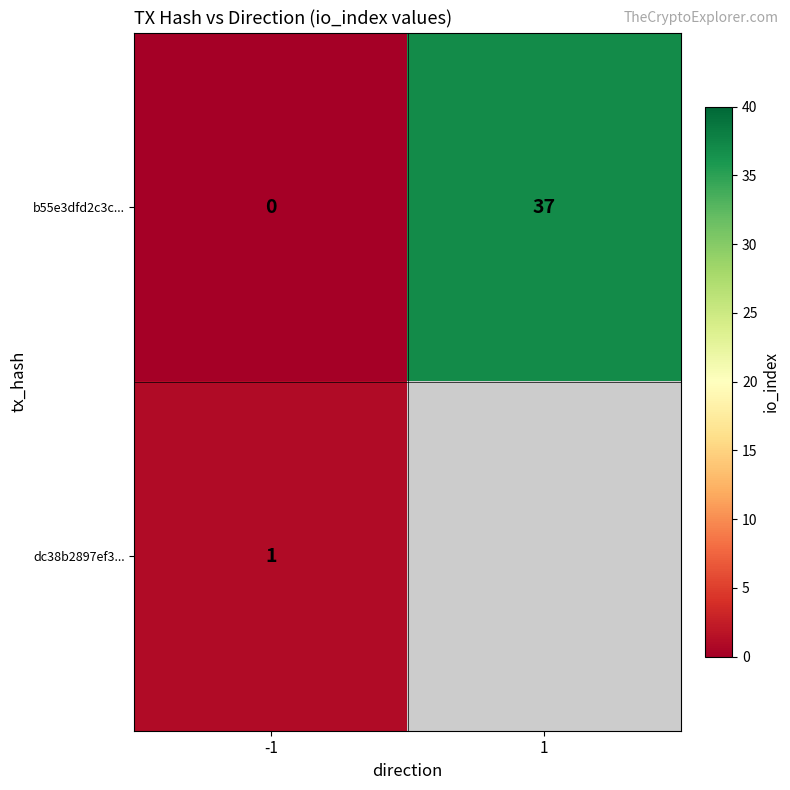

The dc38b2897ef3... series shows 1.5 at -1. True or false?

False